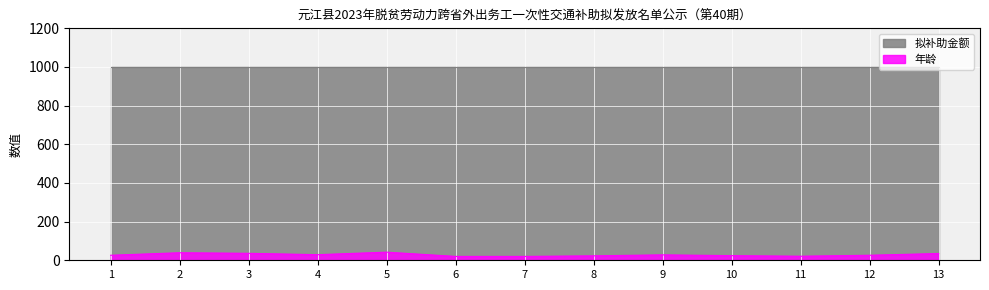

The chart shows a value of 20 at 7. True or false?

True